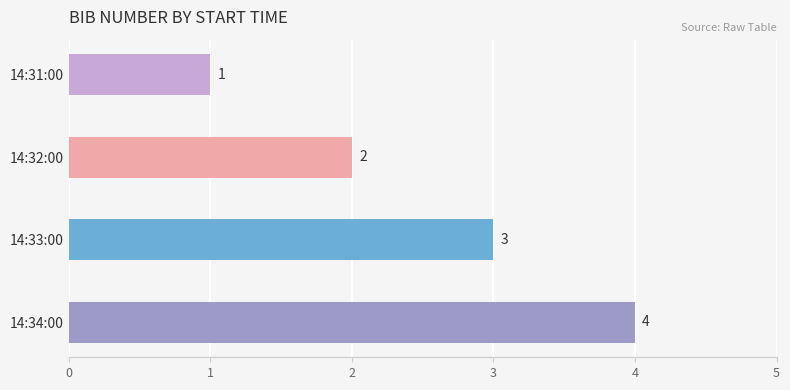

What is the sum of all values?

10